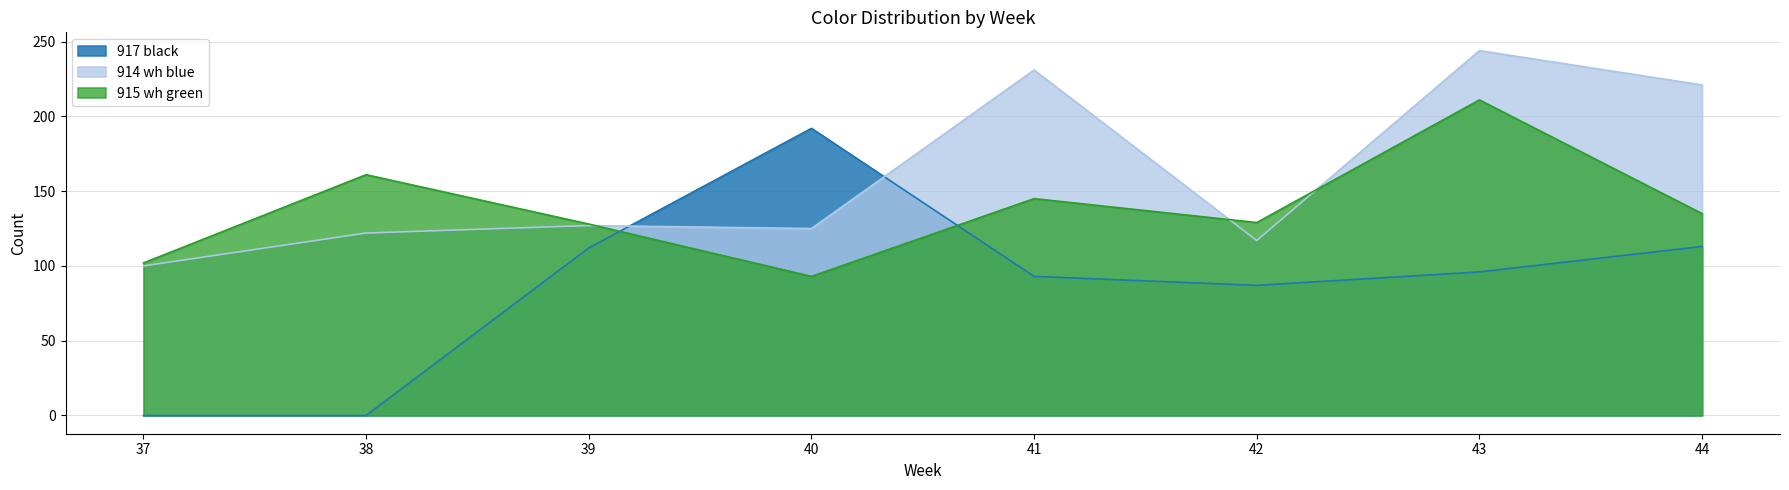

Which category has the highest value in the 917 black series?

40